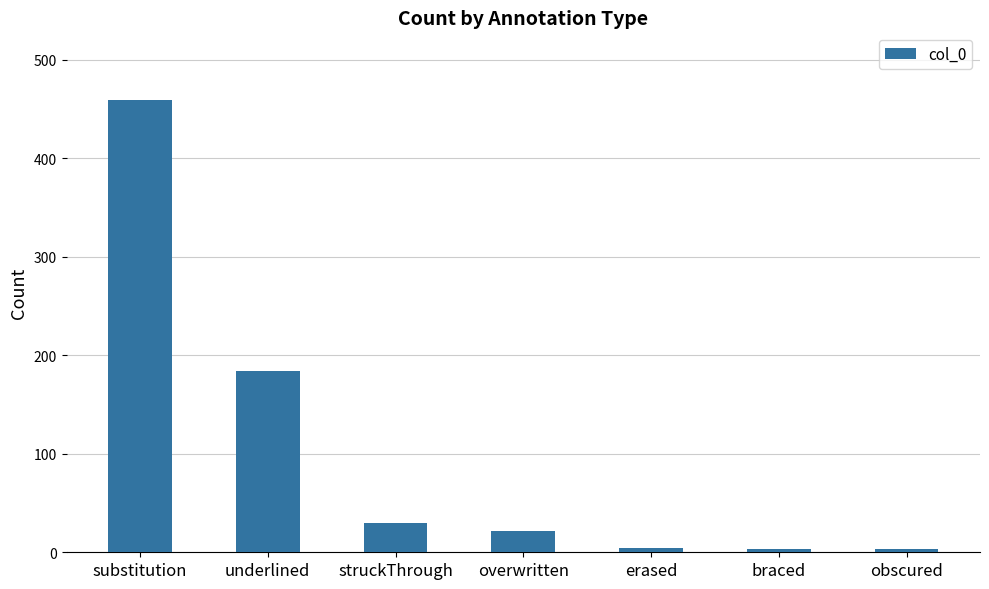

What position from the left is braced?

6